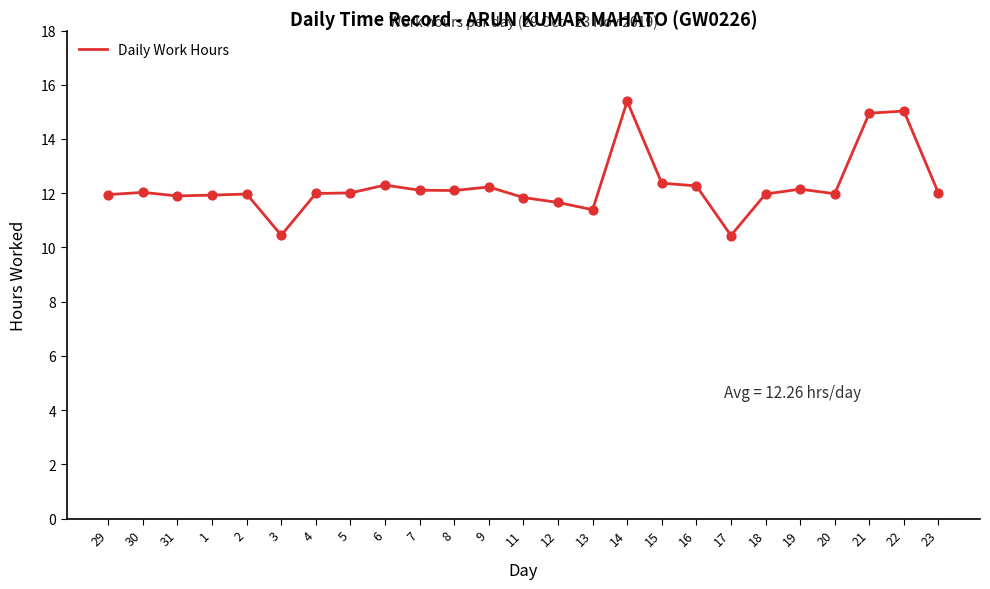

What is the ratio of the value at 29 to the value at 30?

1.0